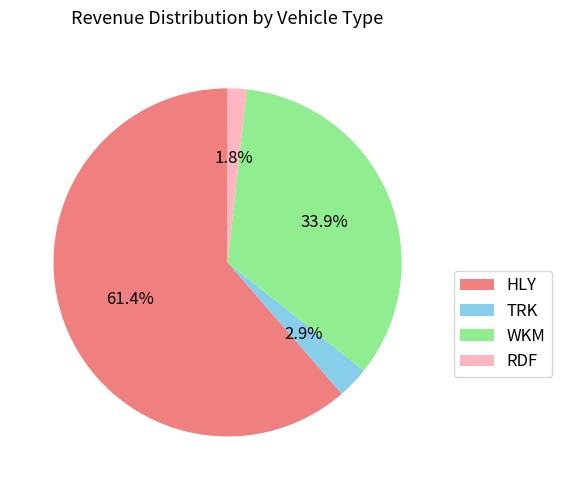

What is the ratio of the value at RDF to the value at TRK?

0.6